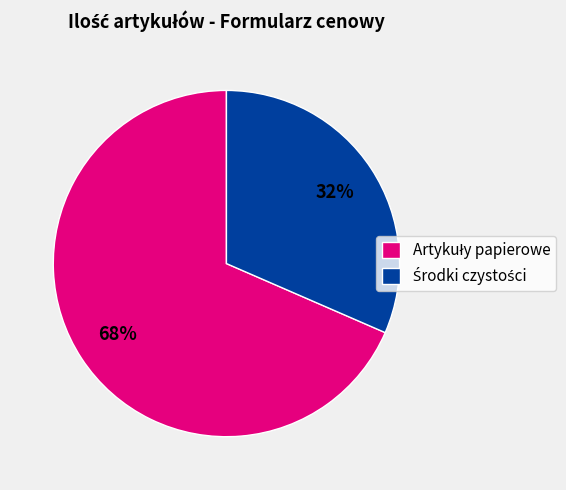

Is there a majority slice in this chart?

Yes